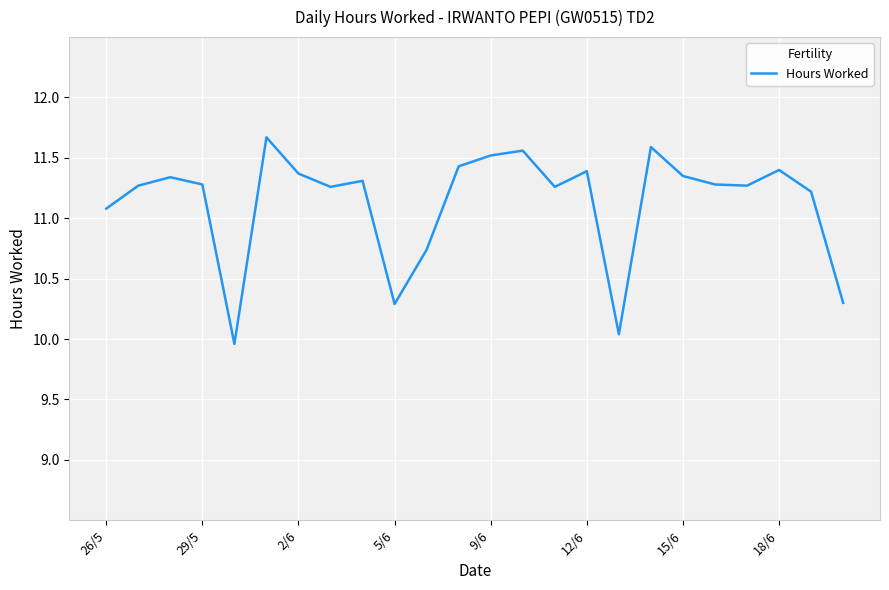

What is the minimum value shown in the chart?

10.0